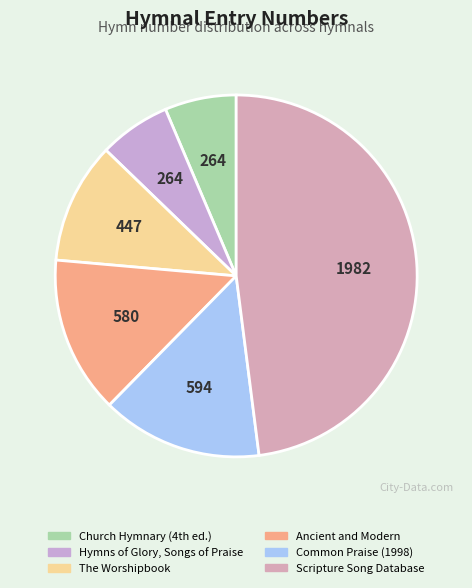

How many segments does this pie chart have?

6